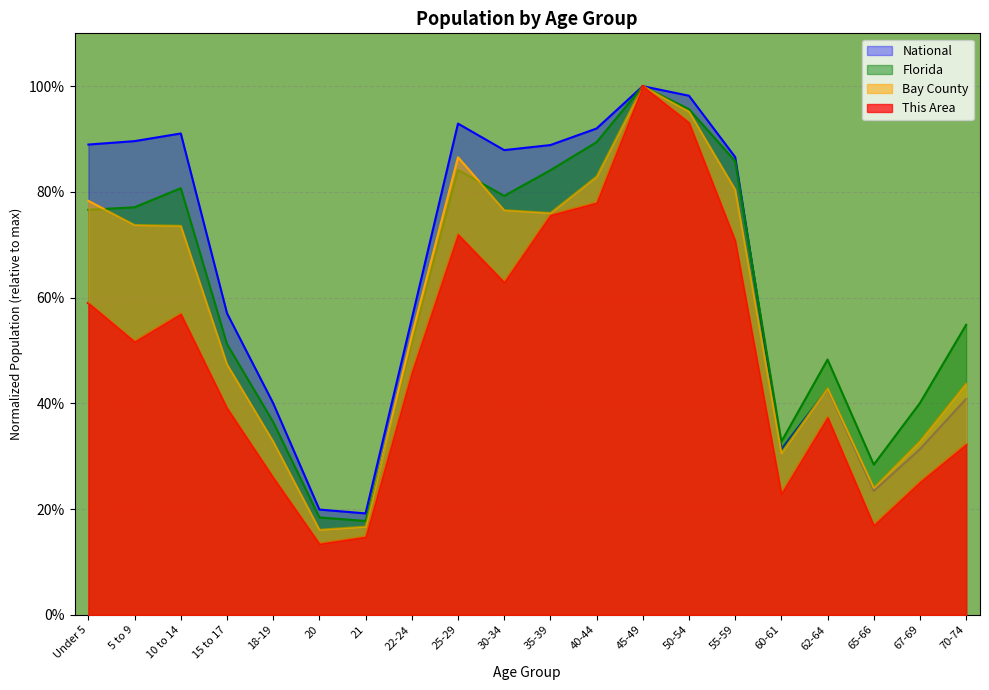

What are all the series names shown in the legend?

National, Florida, Bay County, This Area